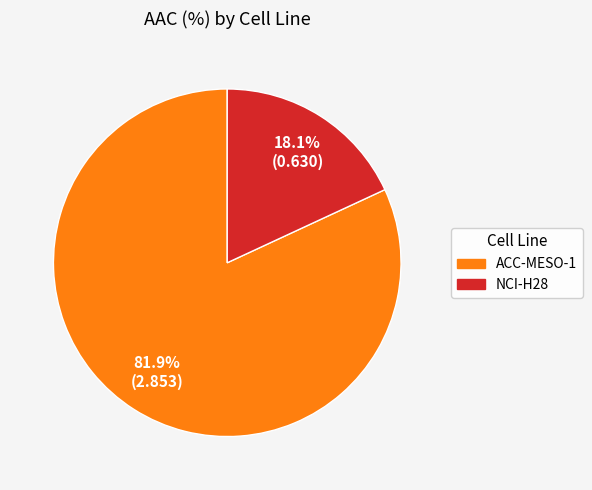

Does any single category account for the majority?

Yes